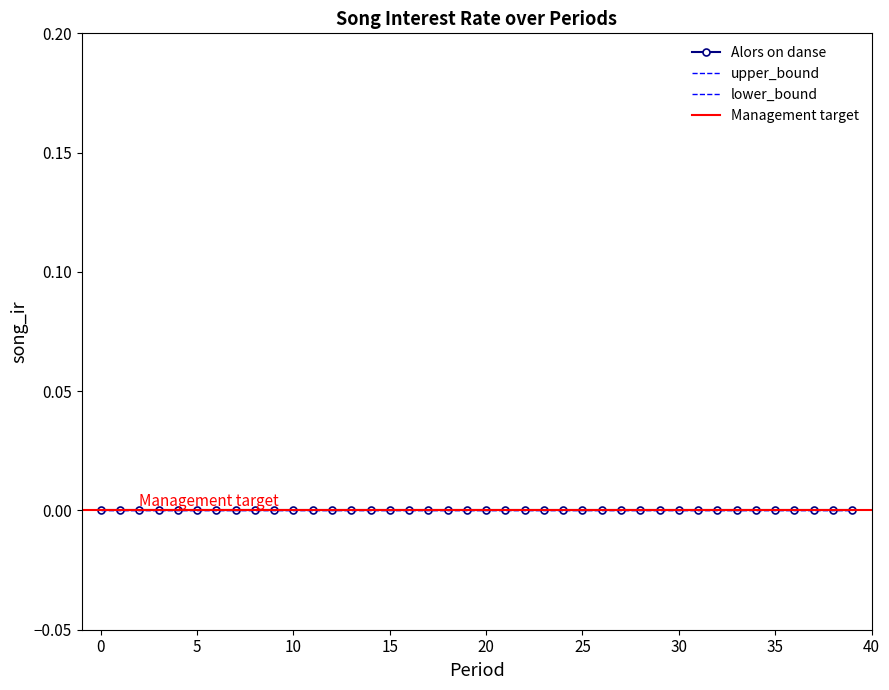

Where is upper_bound nearest to the value 0?

16